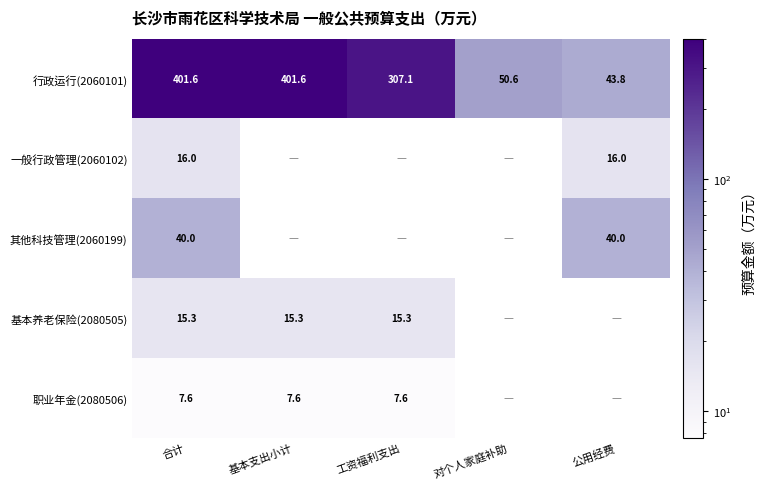

At 合计, list the series in order from largest to smallest.

行政运行(2060101), 其他科技管理(2060199), 一般行政管理(2060102), 基本养老保险(2080505), 职业年金(2080506)